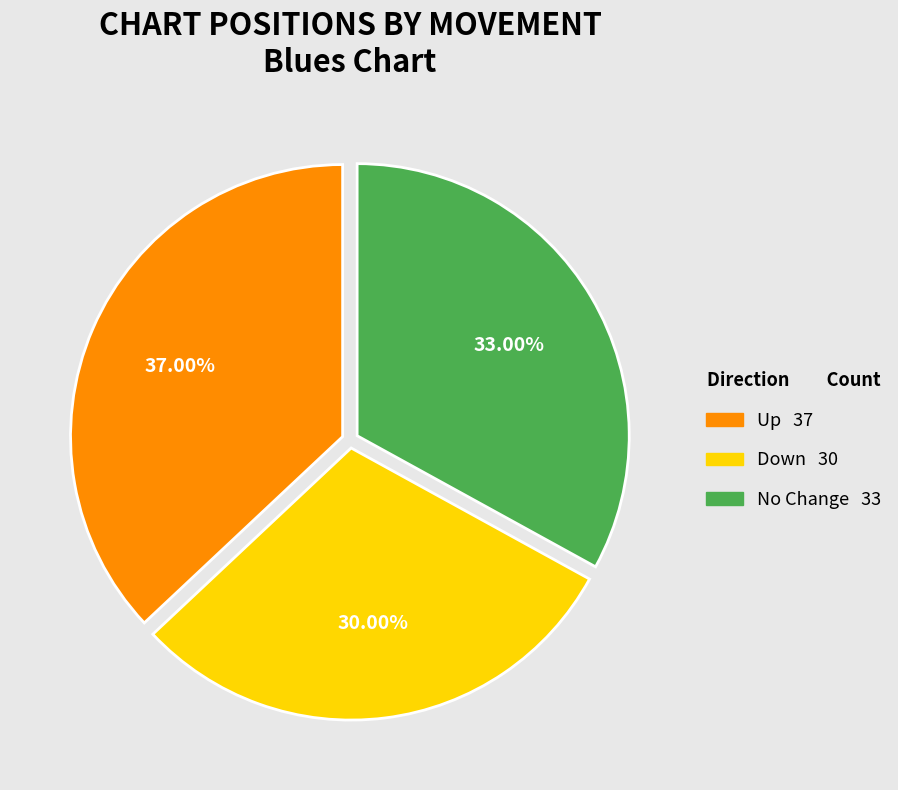

Is there a majority slice in this chart?

No